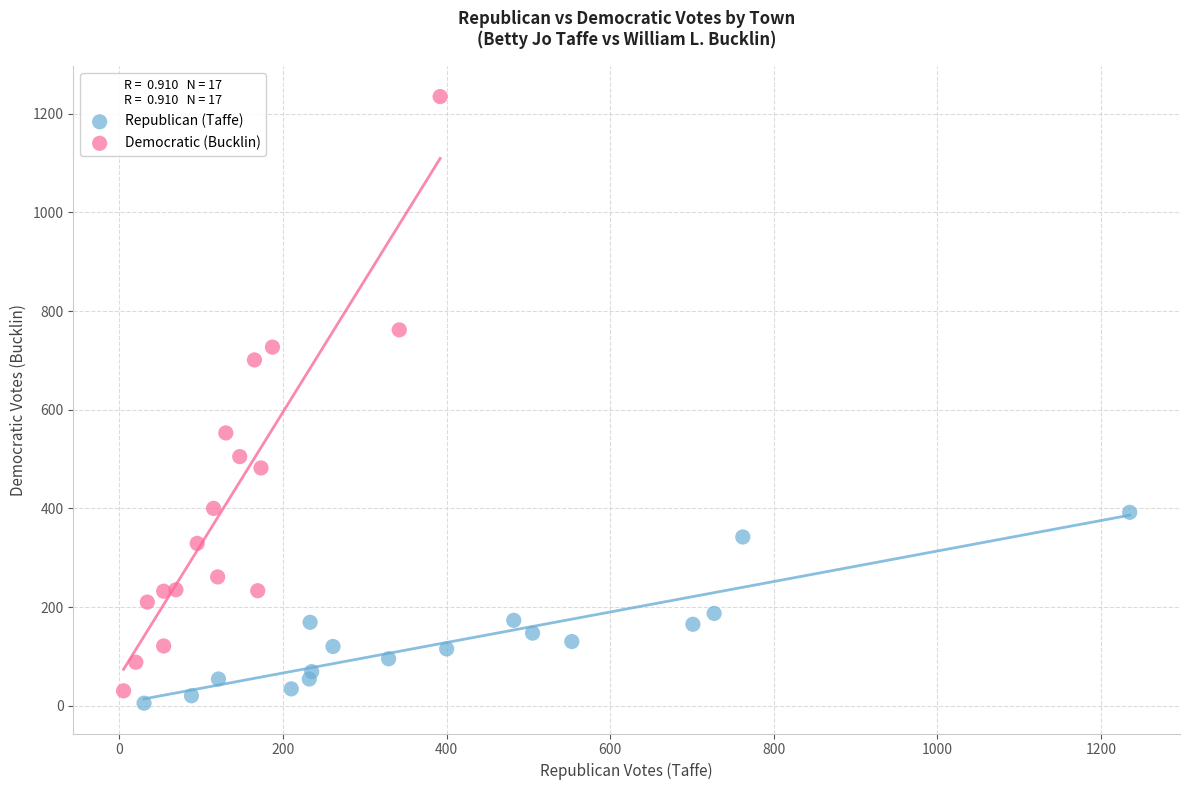

Which series contains the highest Y value?

Democratic (Bucklin)